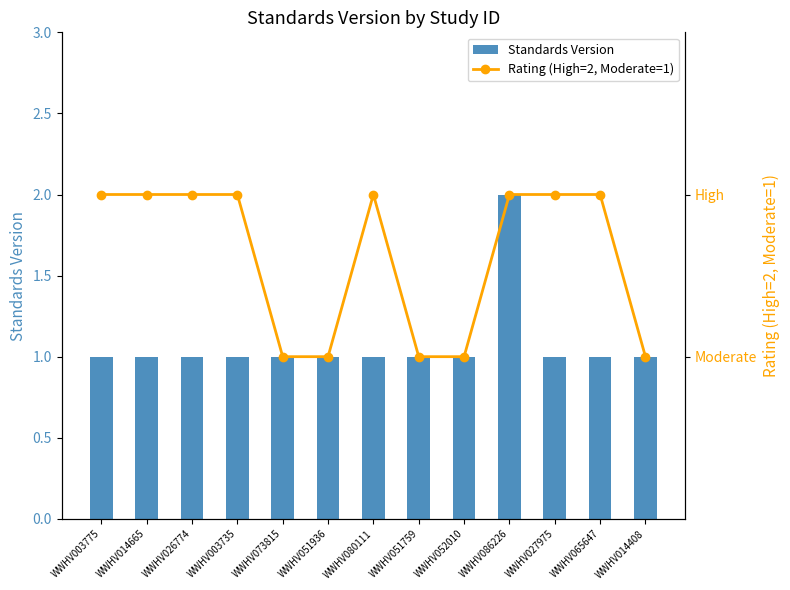

What position from the right is WWHV080111?

7